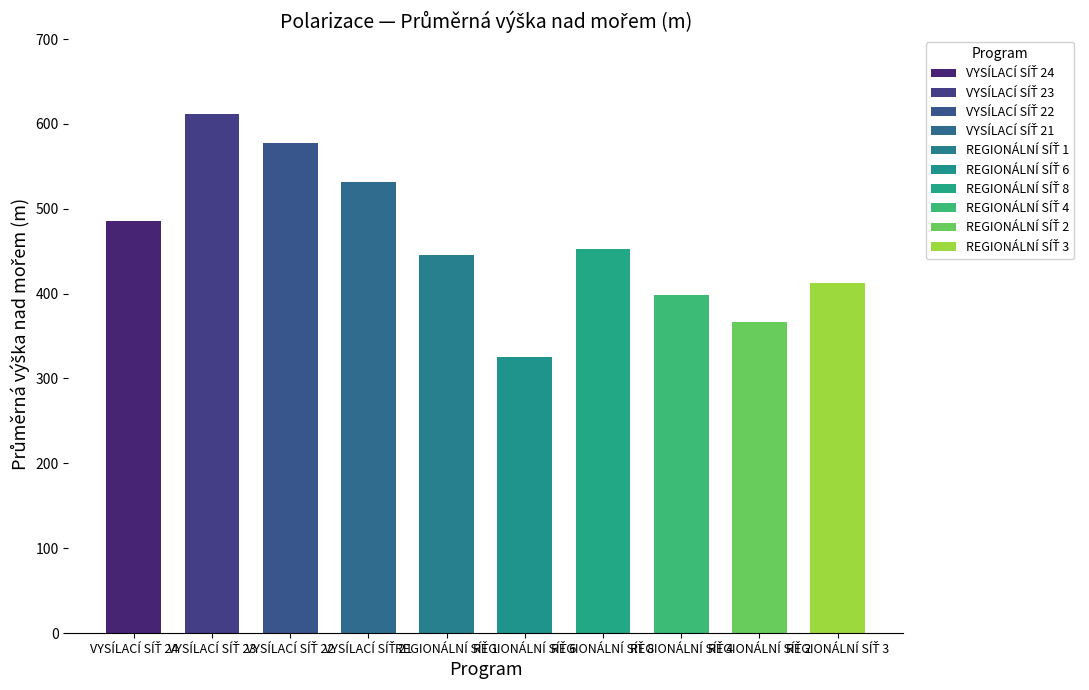

What is the difference between the V values at 8 and 6?

125